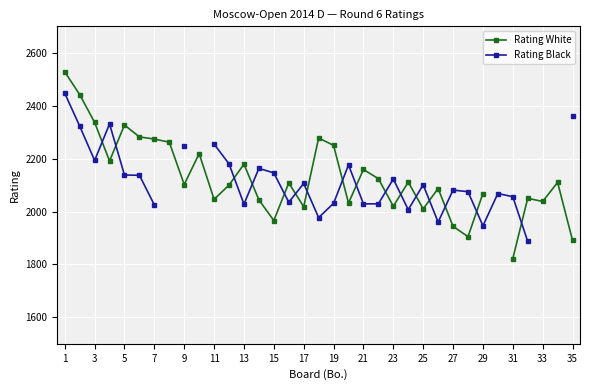

At how many categories does at least one series exceed 2337?

3